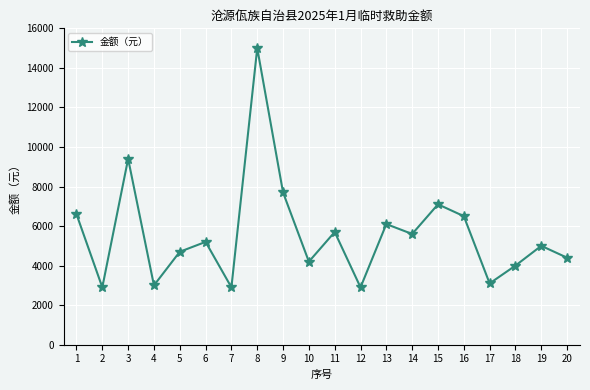

Count the number of categories in the chart.

20